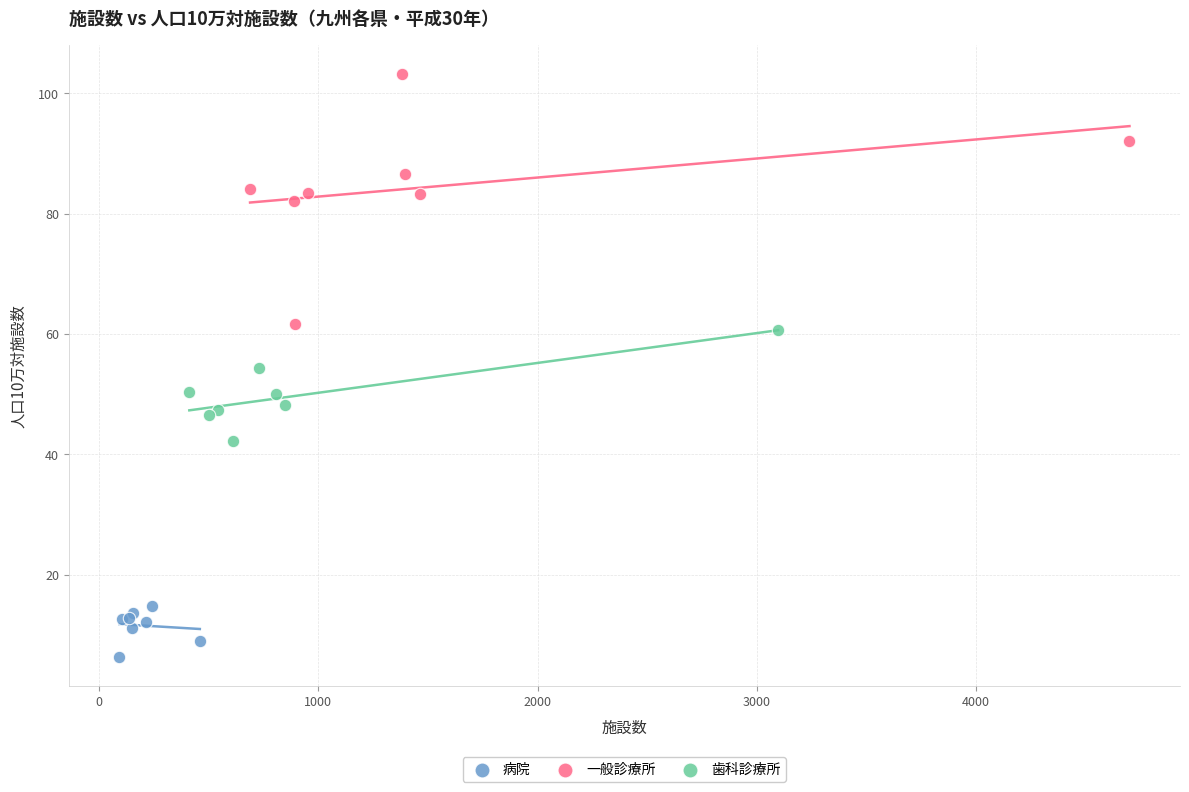

Which series reaches the maximum Y coordinate?

一般診療所